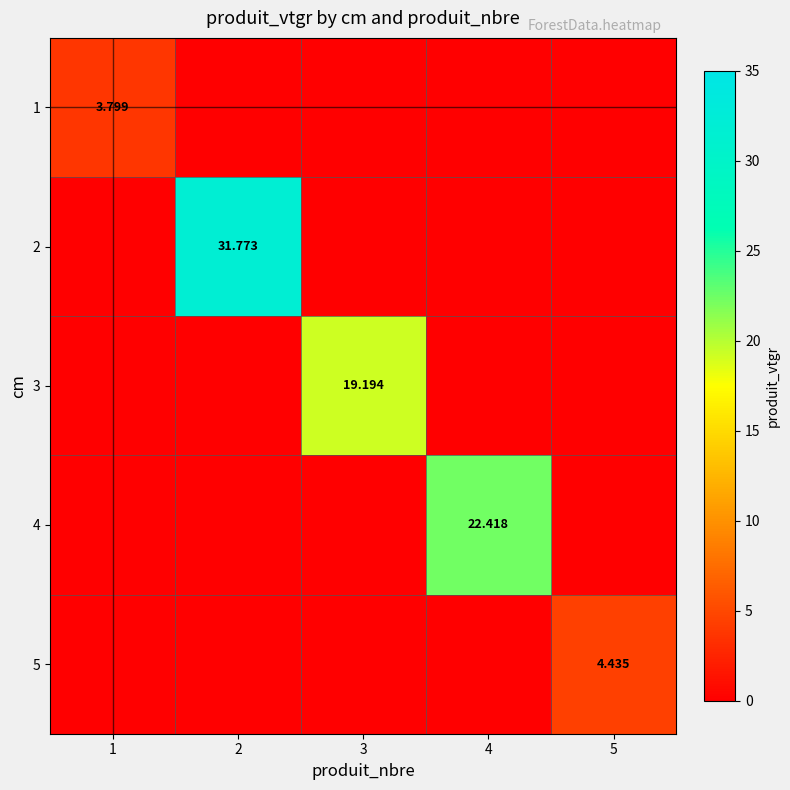

List the labels in order of 5 value, largest first.

5, 1, 2, 3, 4